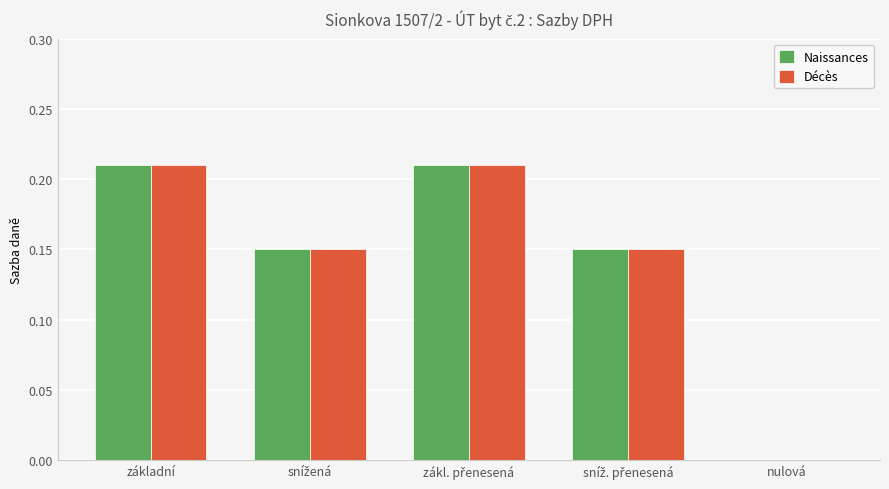

What is the sum of all Naissances values?

0.7